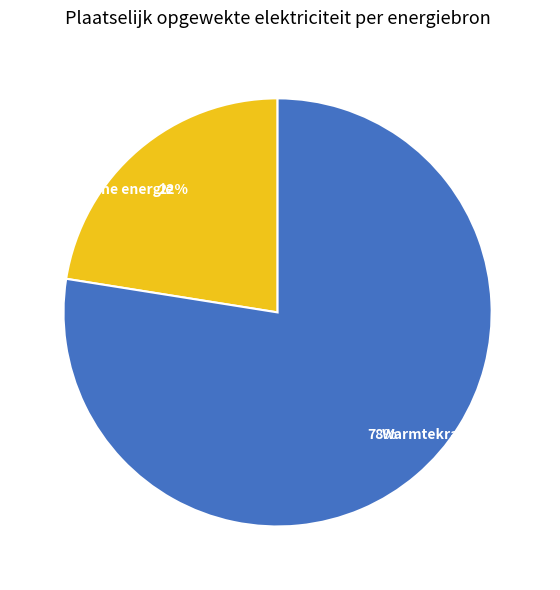

Which category accounts for the majority?

Warmtekrachtkoppeling